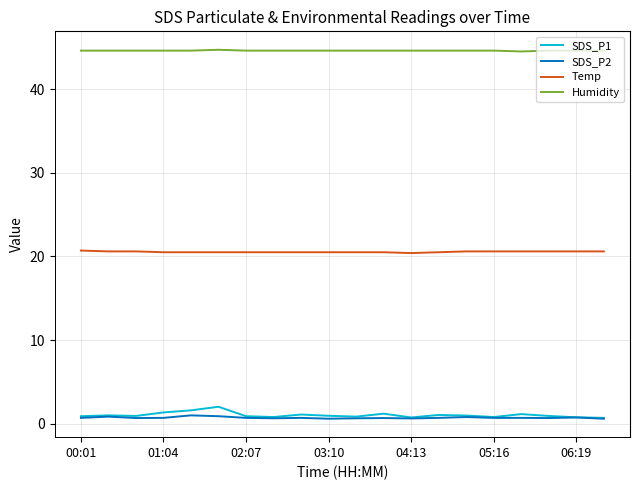

True or false: Humidity and SDS_P2 cross at least once.

False